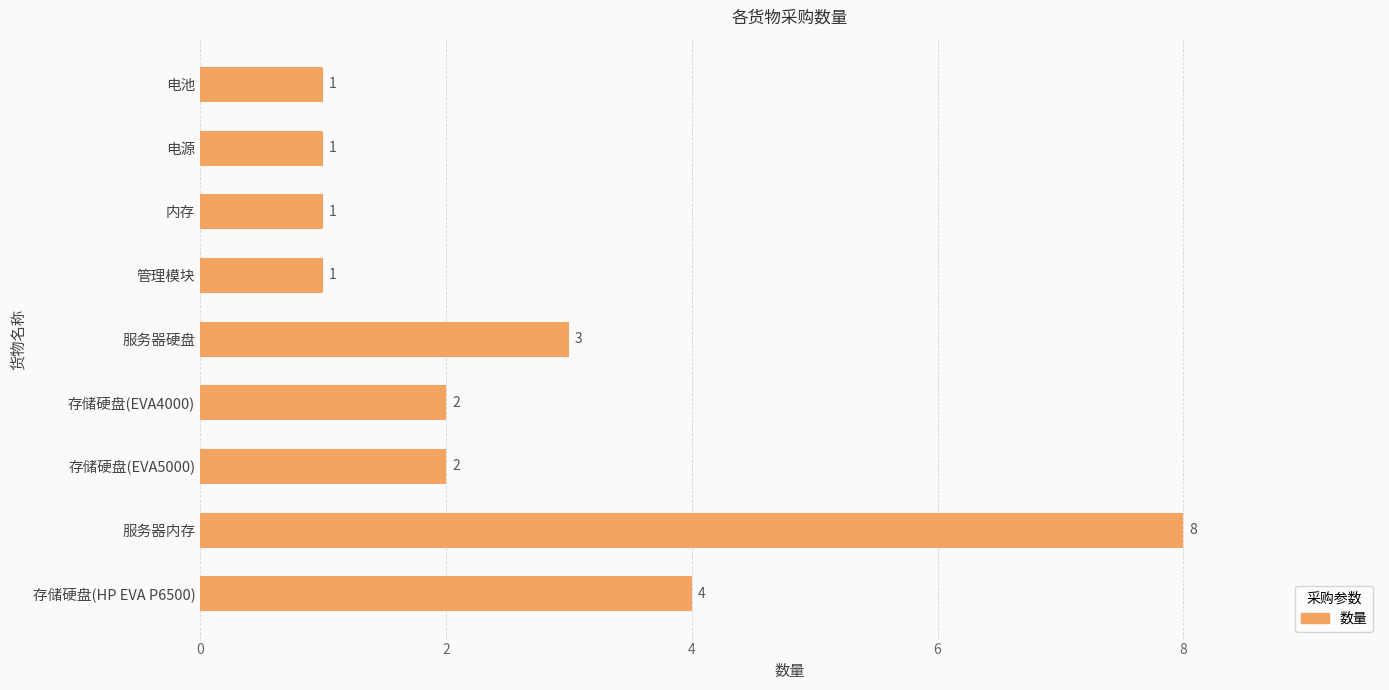

Is it true that the value at 电池 is 1?

True